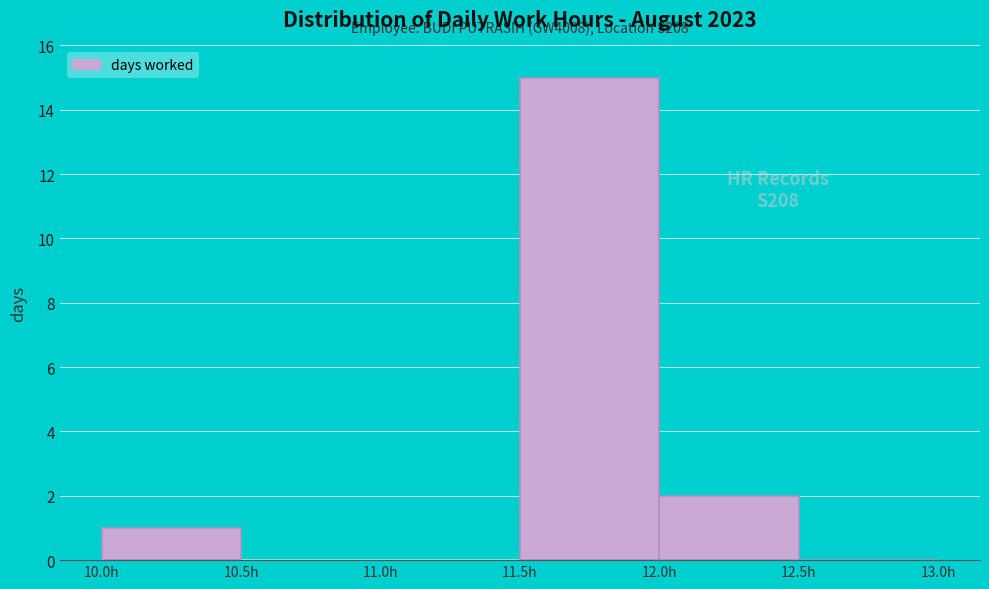

Which range on the x-axis has the tallest bar?

11.5 to 12.0